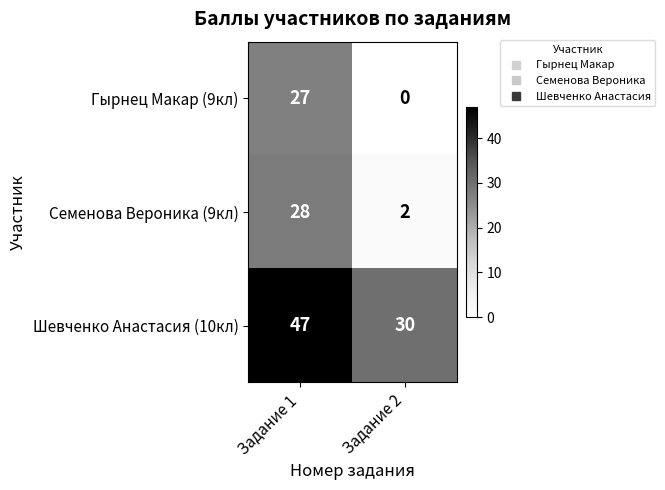

What is the maximum value for Шевченко Анастасия (10кл)?

47